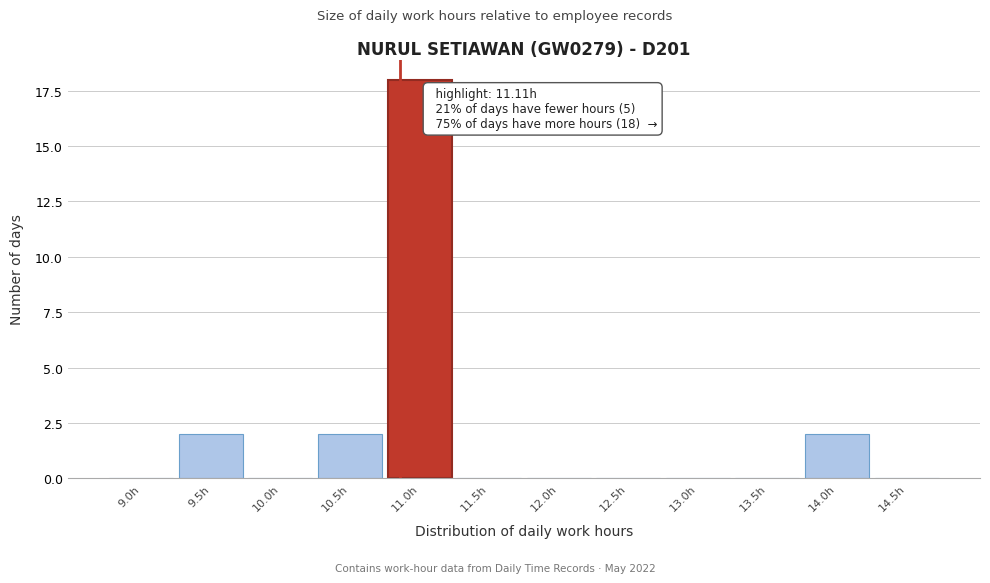

Reading left to right, transcribe all the data shown in this chart.

9.0h=0	9.5h=2	10.0h=0	10.5h=2	11.0h=18	11.5h=0	12.0h=0	12.5h=0	13.0h=0	13.5h=0	14.0h=2	14.5h=0